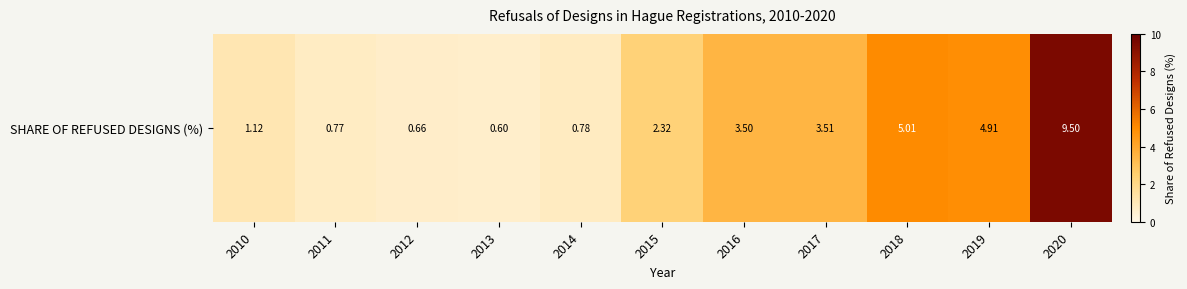

True or false: the data shows 9.5 at 2020.

True